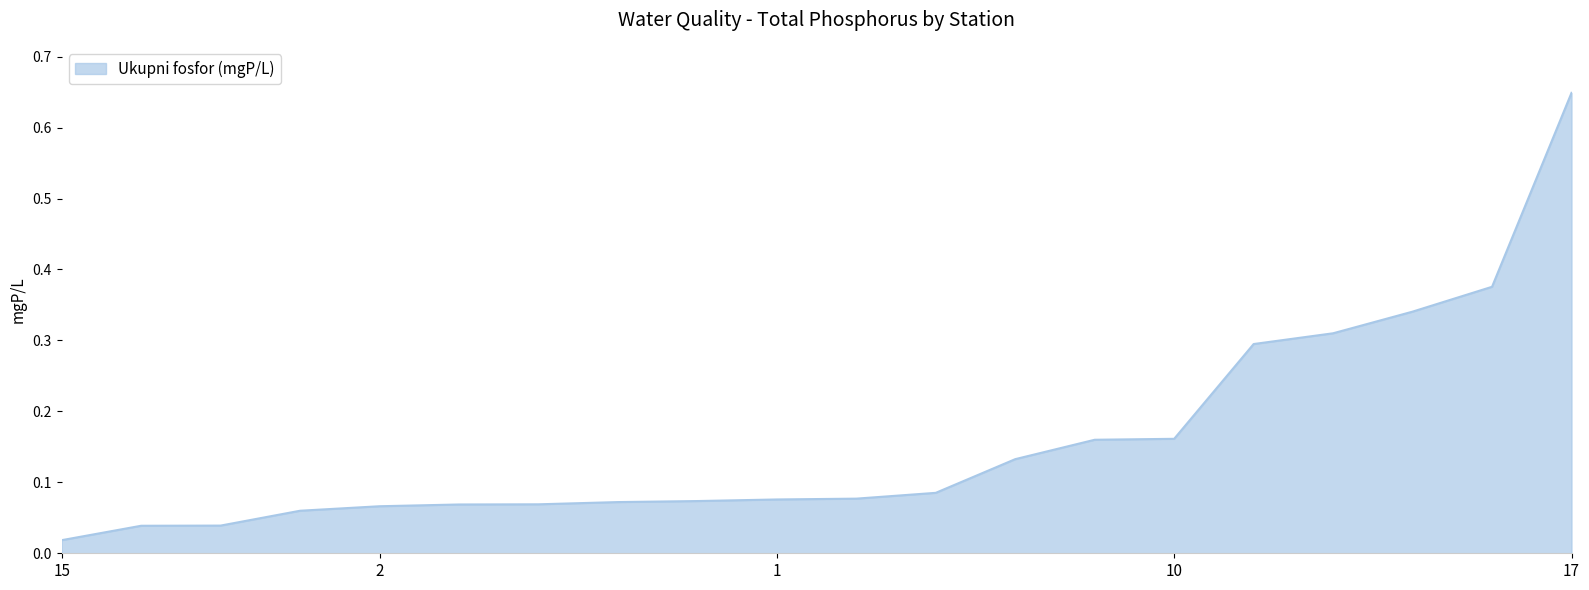

Which label corresponds to the largest value in the chart?

17